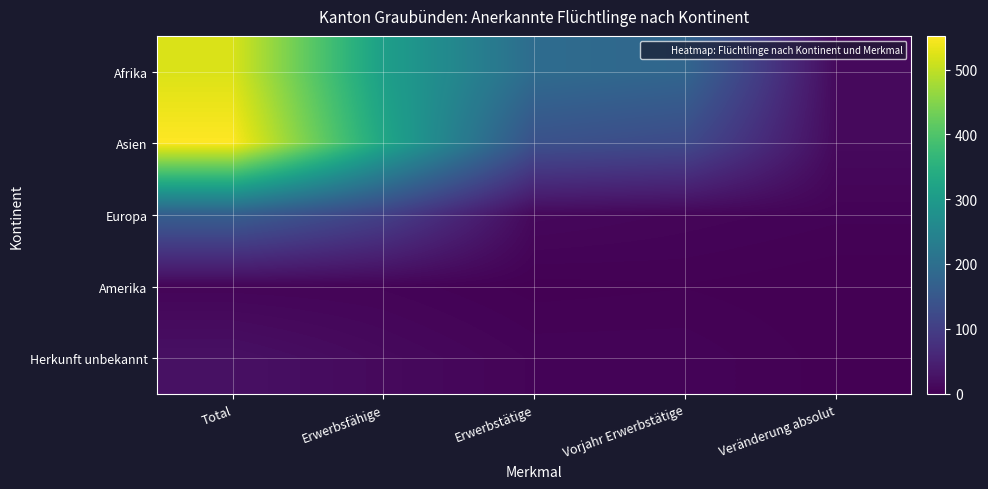

List the series in order of their peak value, highest first.

Asien, Afrika, Europa, Herkunft unbekannt, Amerika